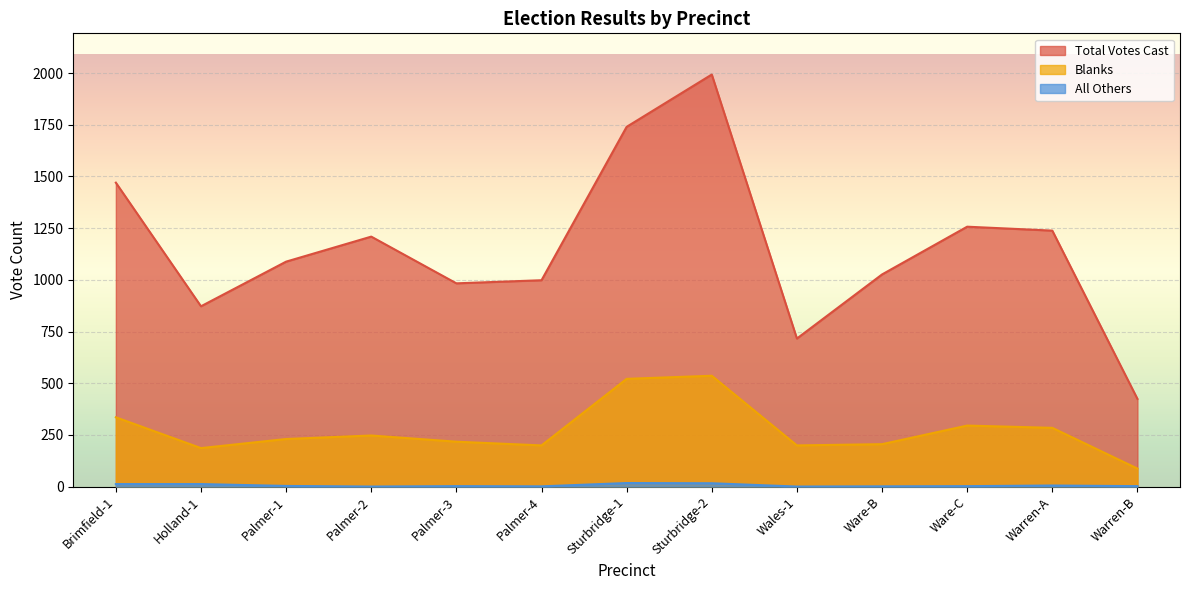

What is the greatest value displayed?

1993